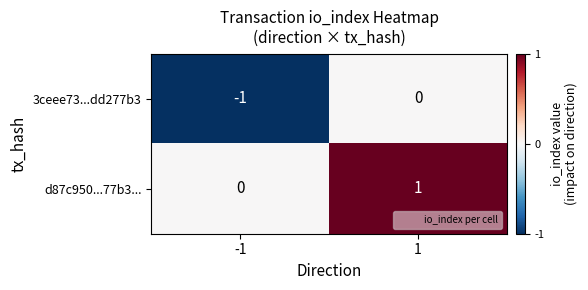

What is the total value across all series at -1?

-1